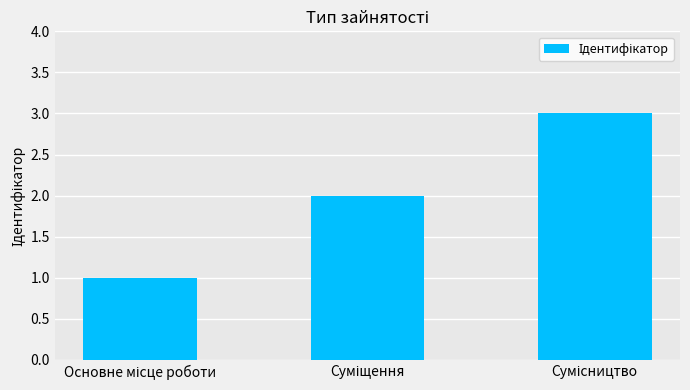

What is the sum of all values?

6